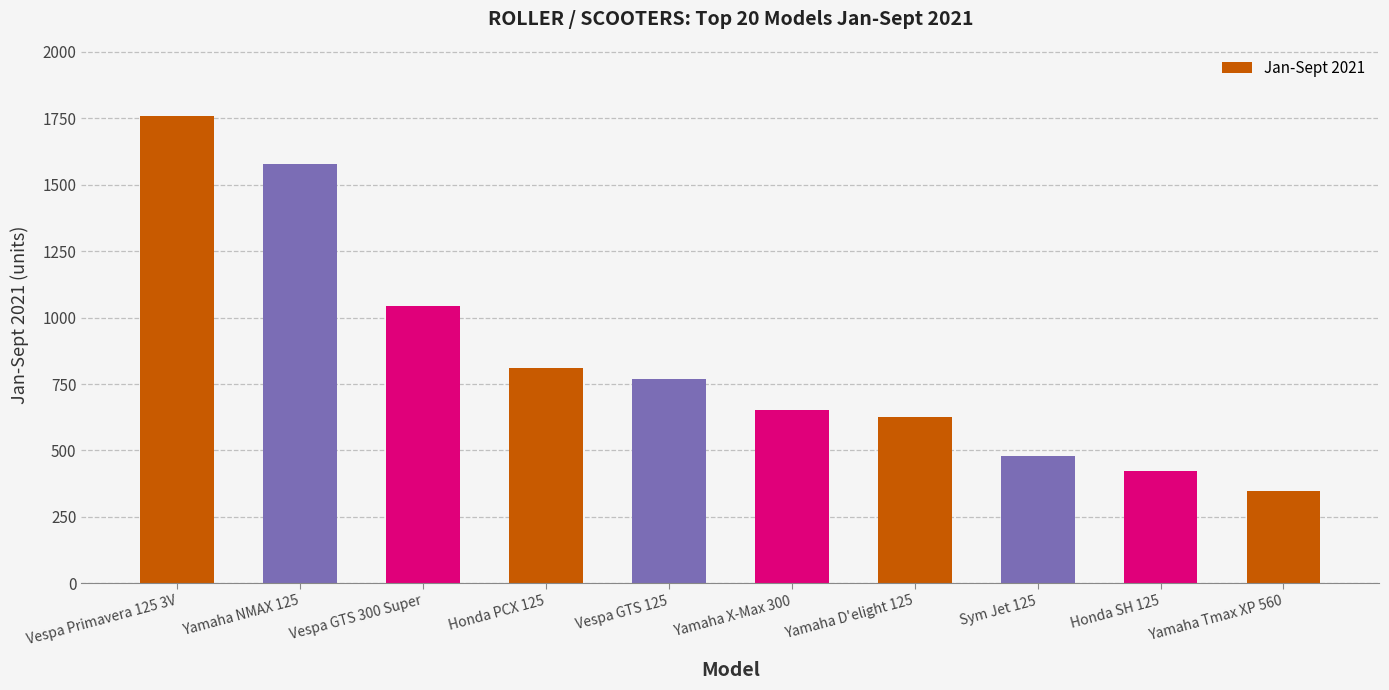

Is it true that the value at Honda PCX 125 is 811?

True